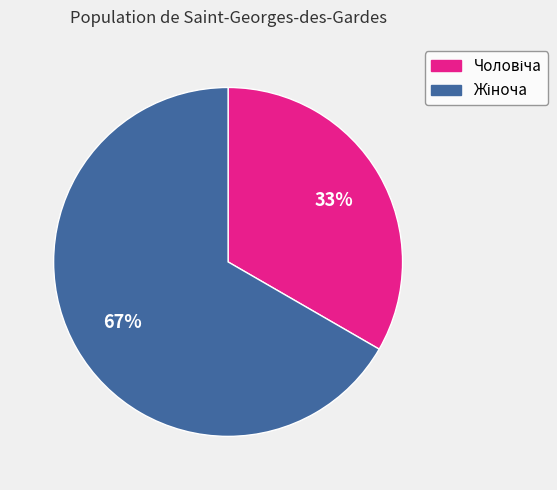

Does any single category account for the majority?

Yes